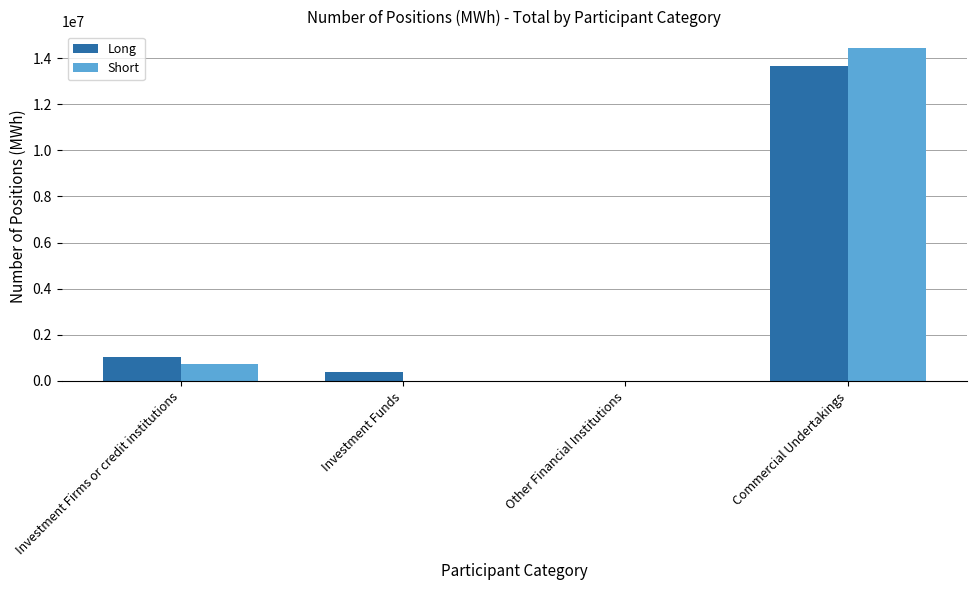

What is the difference between the Short values at Other Financial Institutions and Investment Firms or credit institutions?

715927